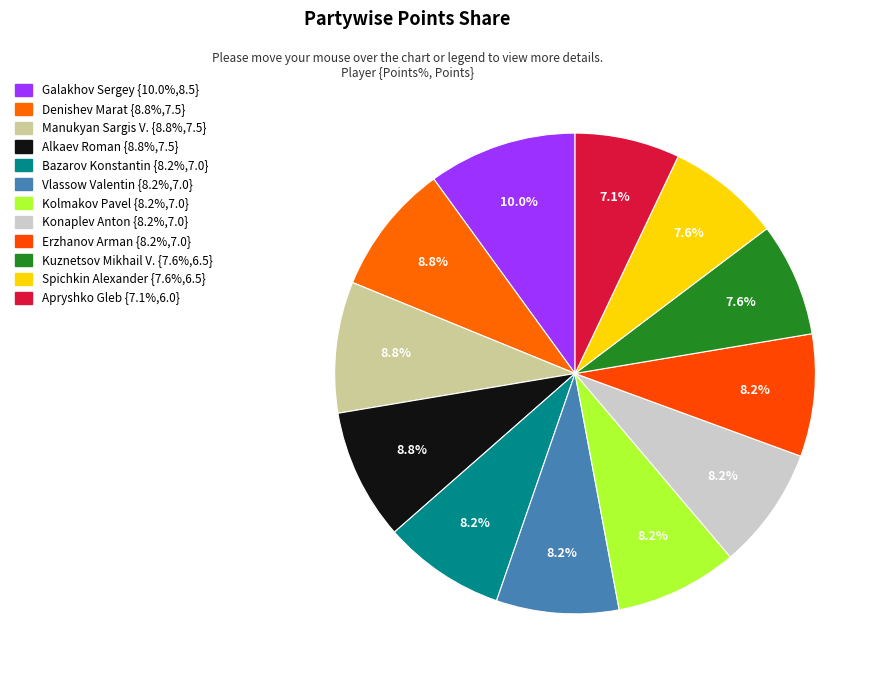

To the nearest percent, what is the combined percentage of Alkaev Roman and Apryshko Gleb?

16%